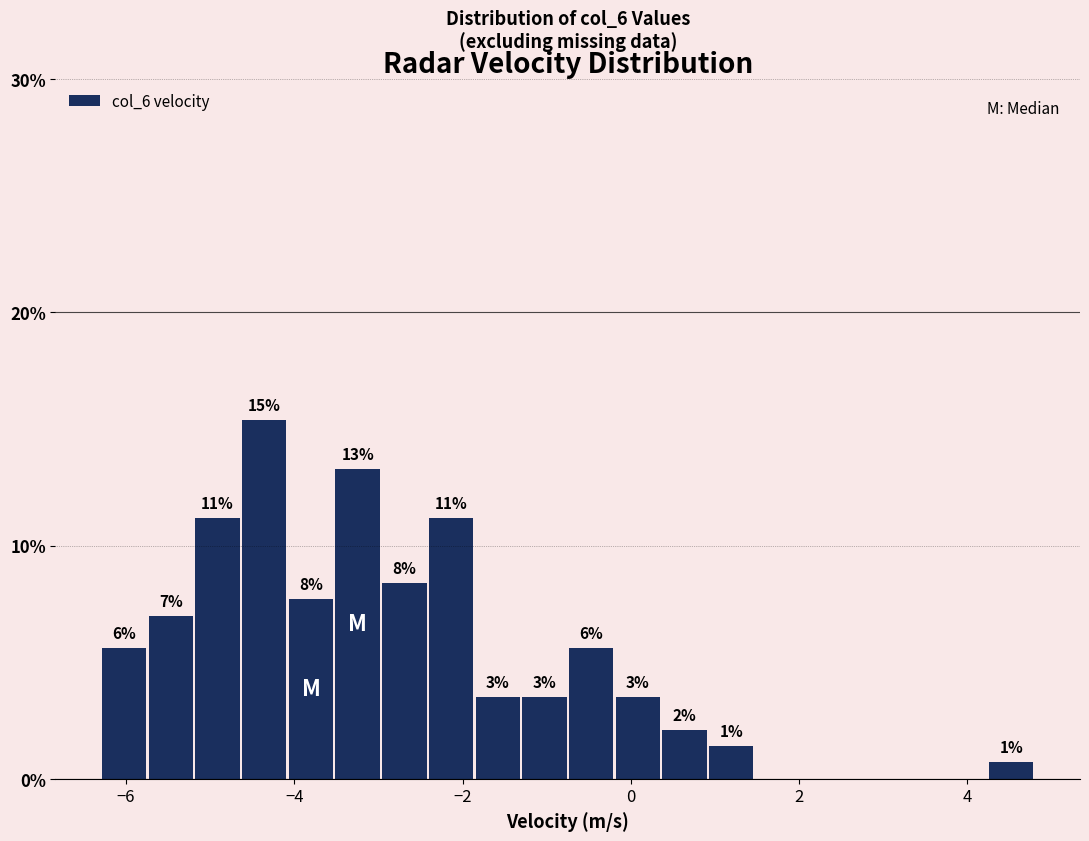

Around what value on the x-axis is the tallest bar? Give the approximate position of its centre, as read against the axis.

-4.4